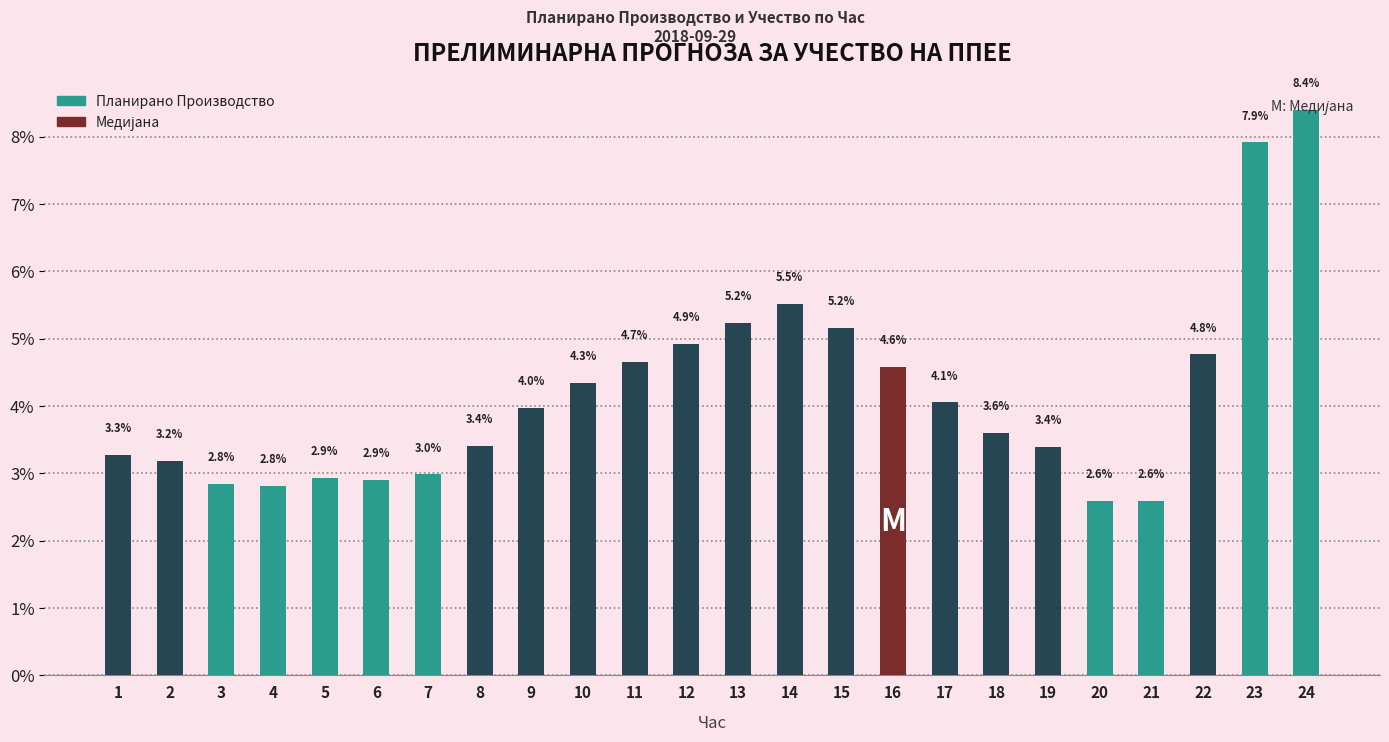

At which category does the chart reach its peak across all series?

24